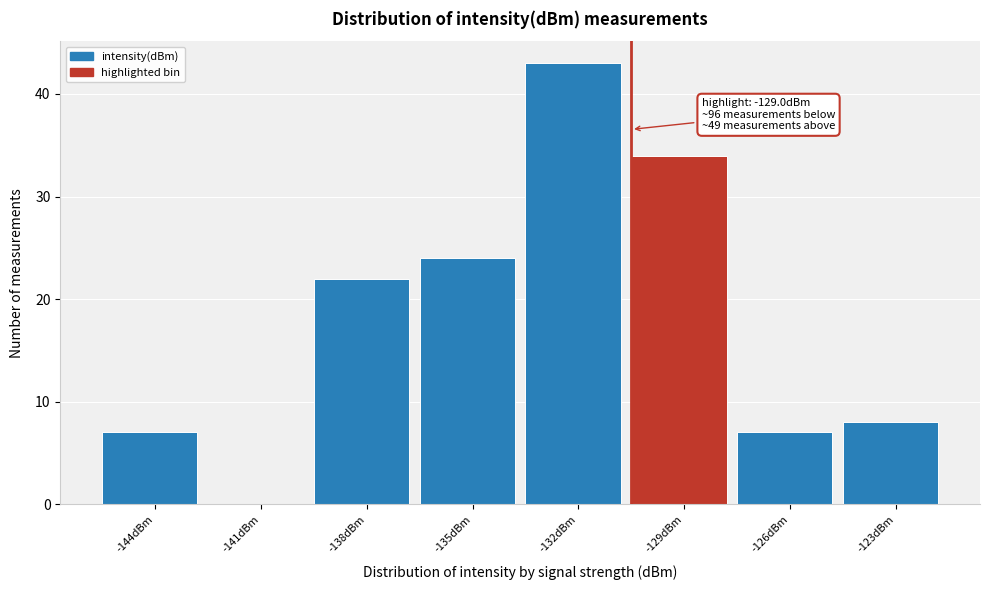

Reading left to right, transcribe all the data shown in this chart.

-144dBm=7	-141dBm=0	-138dBm=22	-135dBm=24	-132dBm=43	-129dBm=34	-126dBm=7	-123dBm=8